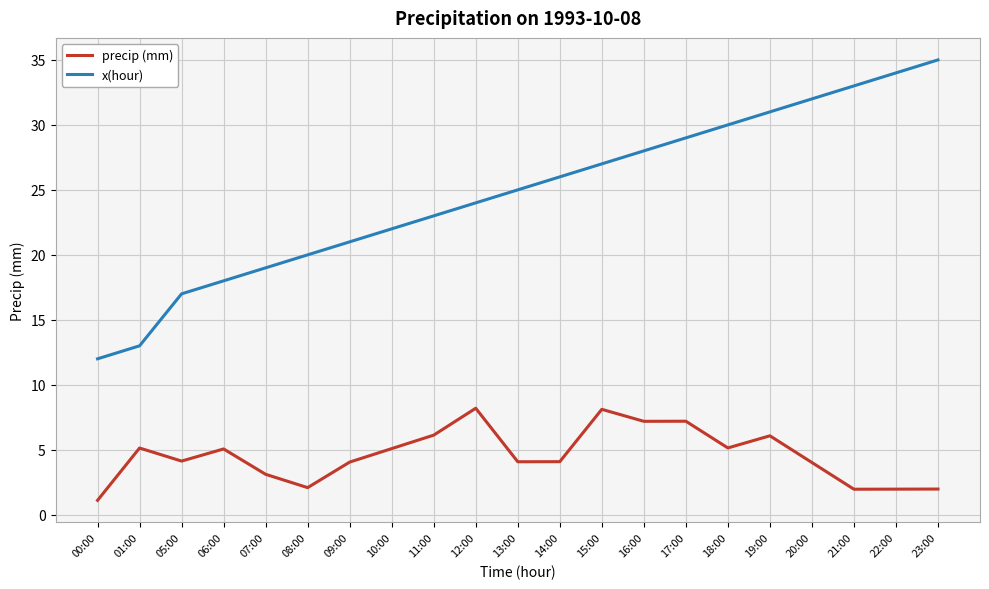

What is the difference between the x(hour) values at 01:00 and 00:00?

1.0